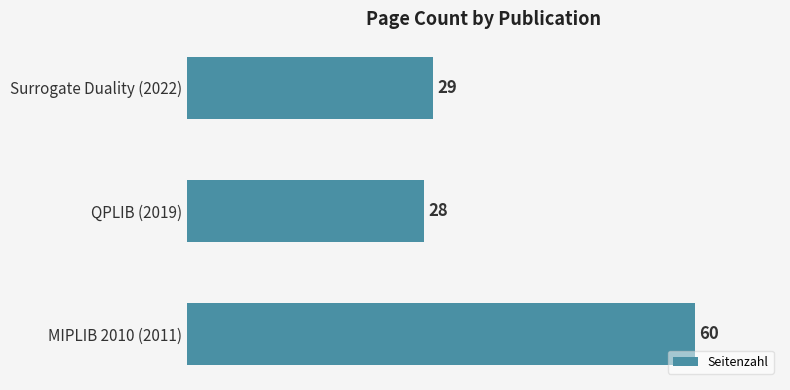

Rank the categories by value from lowest to highest.

QPLIB (2019), Surrogate Duality (2022), MIPLIB 2010 (2011)